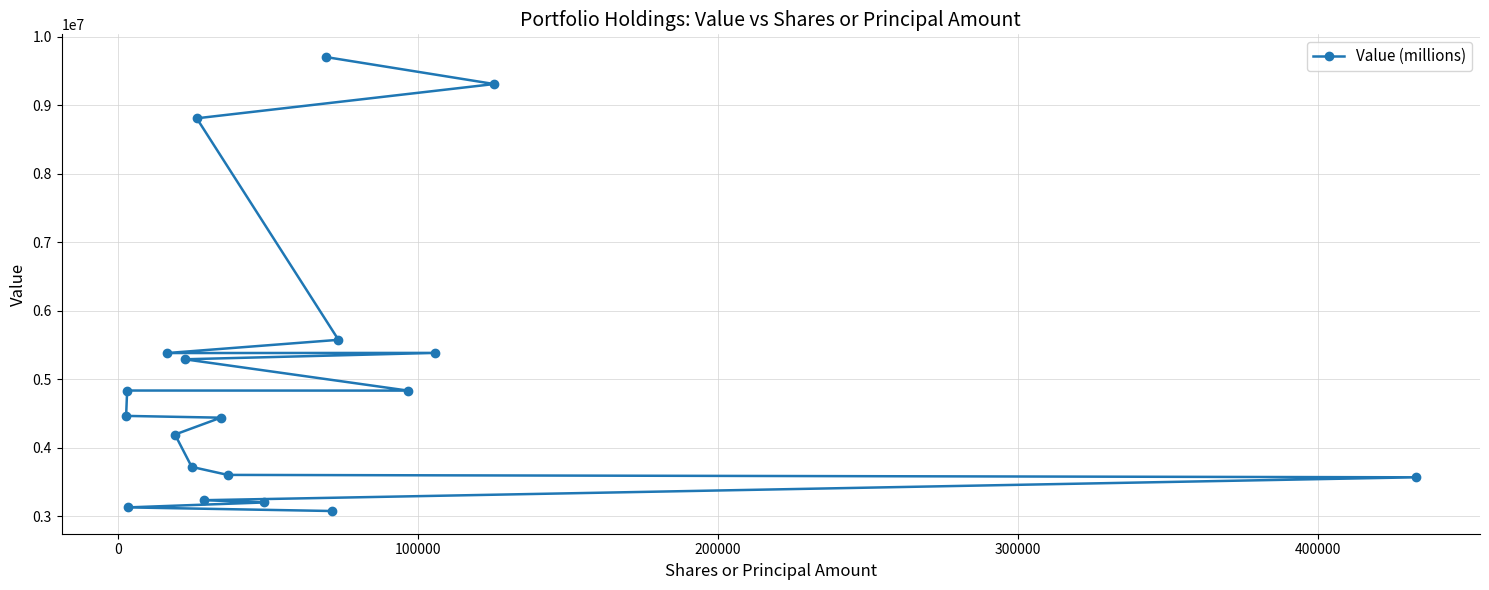

What is the maximum value shown in the chart?

9702000